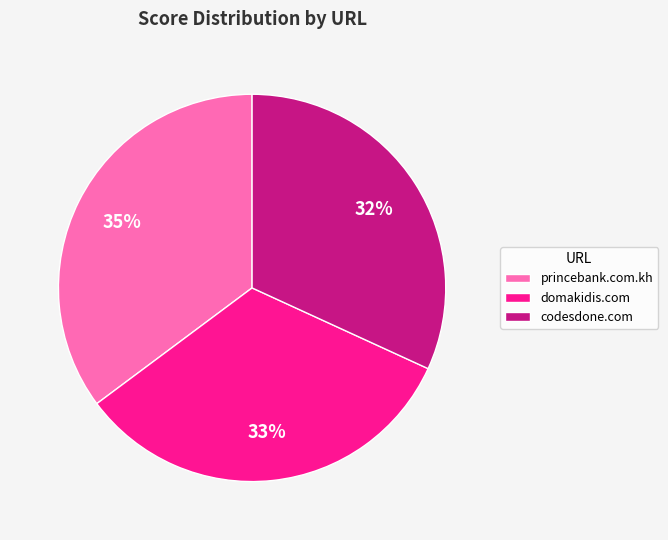

To the nearest percent, what portion does princebank.com.kh represent?

35%